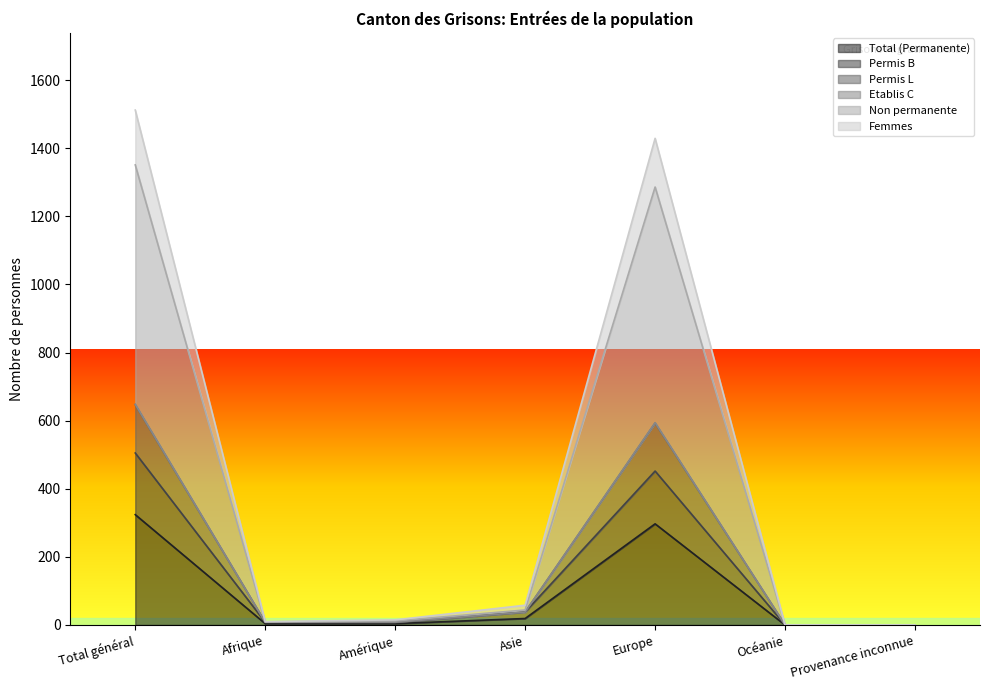

What is the average value of the Total (Permanente) series?

93